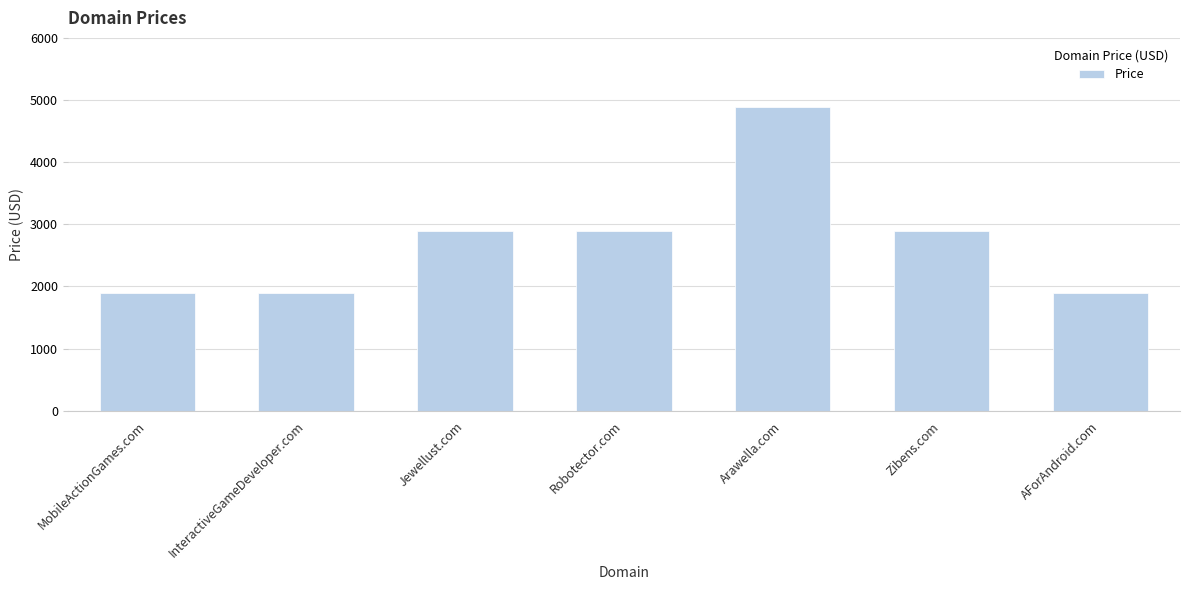

What is the sum of the values at MobileActionGames.com and Jewellust.com?

4776